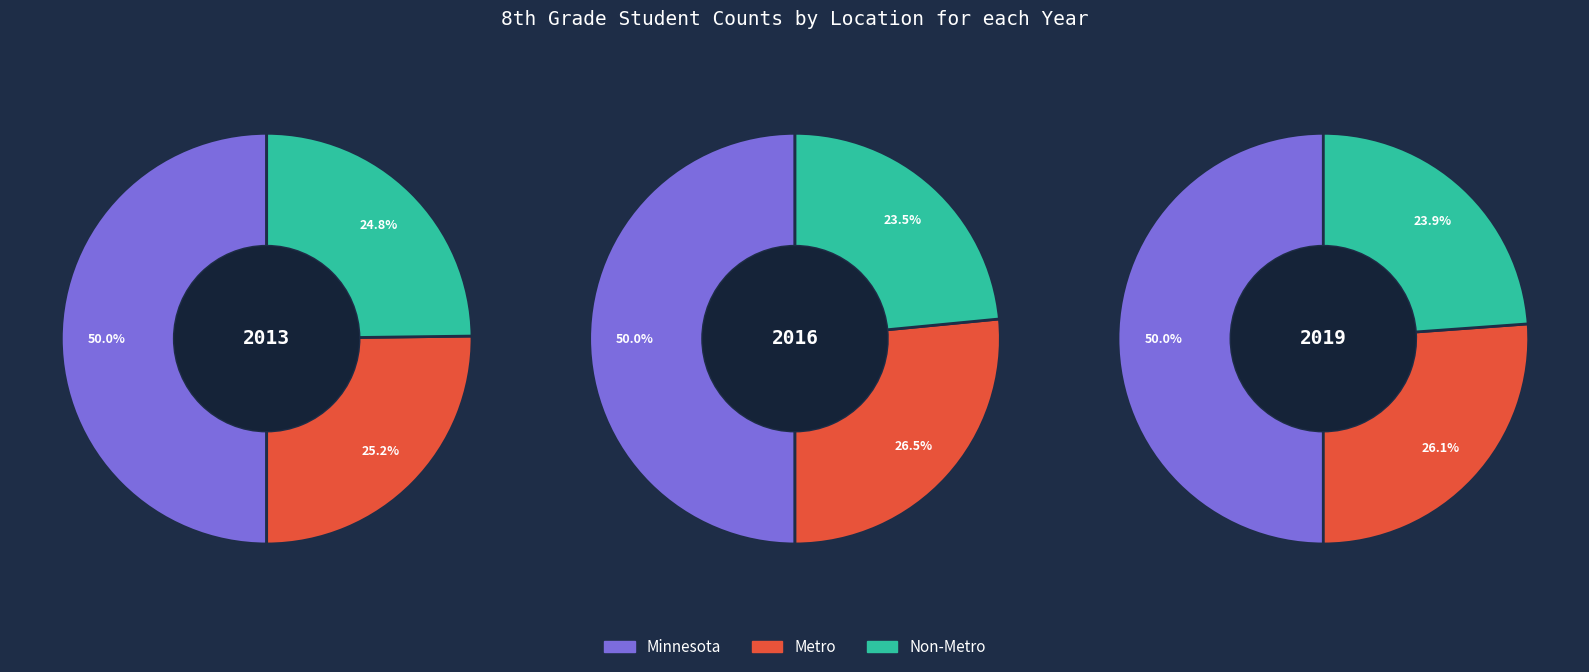

True or false: Non-Metro accounts for 12% of the total.

False